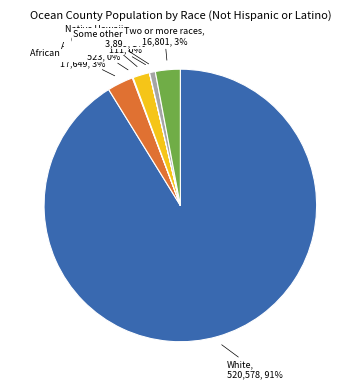

Do Black or African American and Asian together represent more than half of the pie?

No